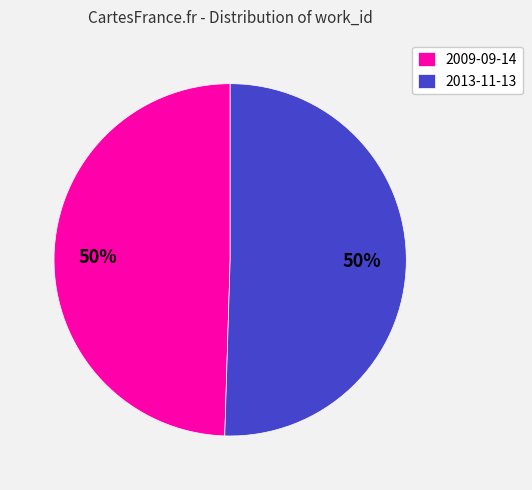

What percentage is the 2013-11-13 slice, to the nearest percent?

50%